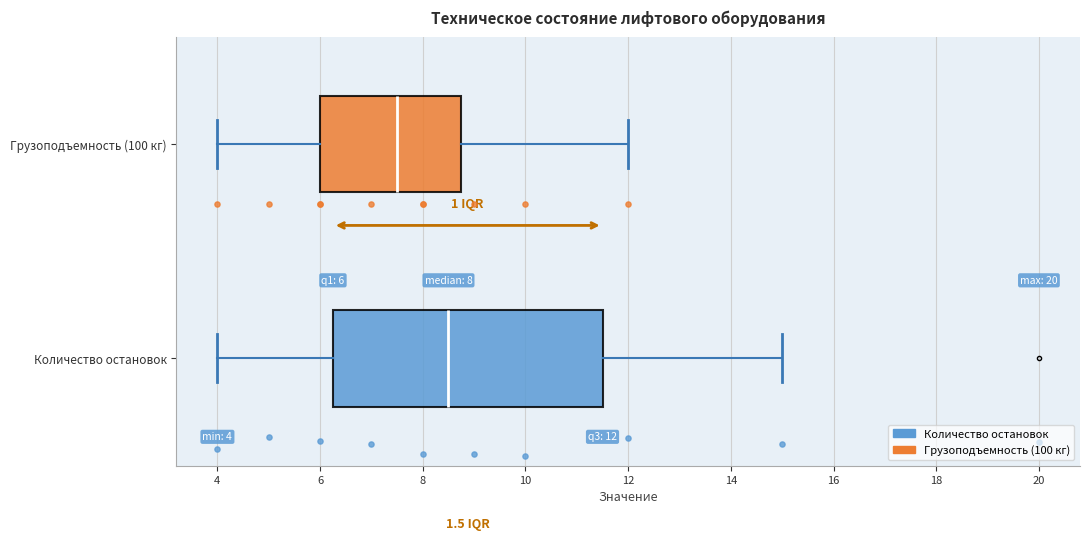

Which box has the furthest to the right median line?

Количество остановок